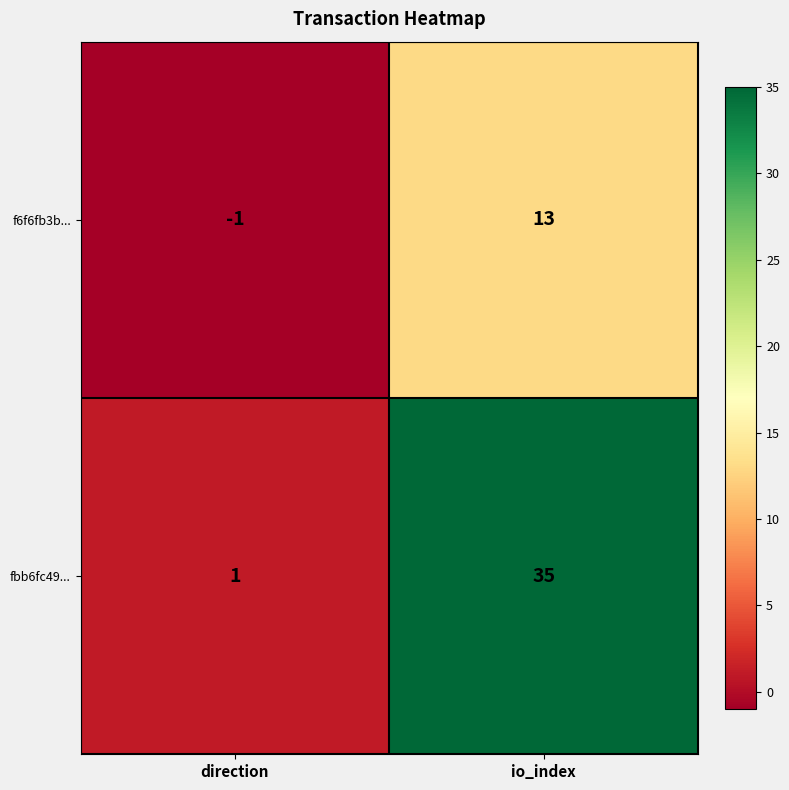

What is the difference between the fbb6fc49... values at io_index and direction?

34